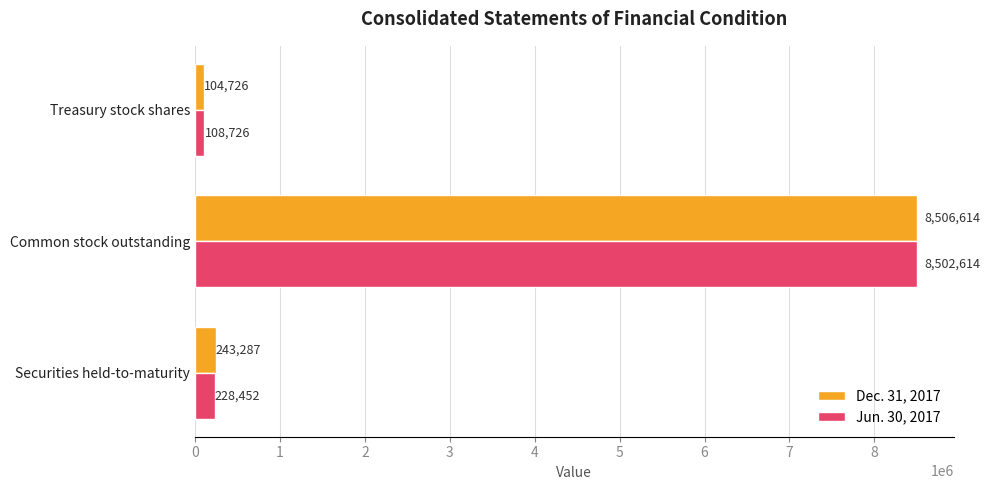

Which category has the highest value in the Dec. 31, 2017 series?

Common stock outstanding